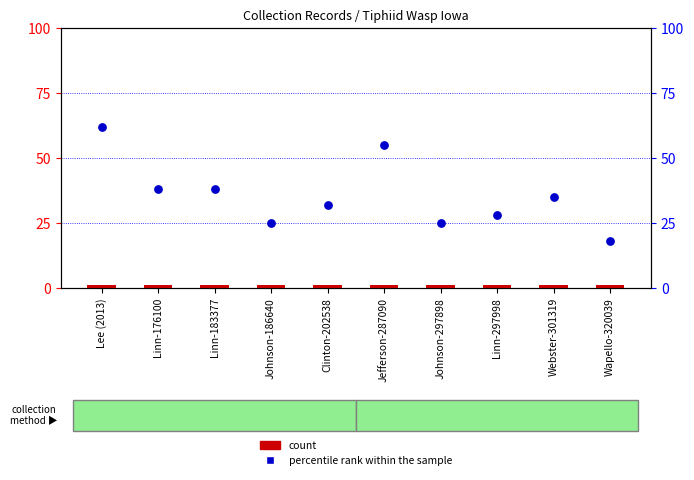

Which series reaches the minimum Y coordinate?

count